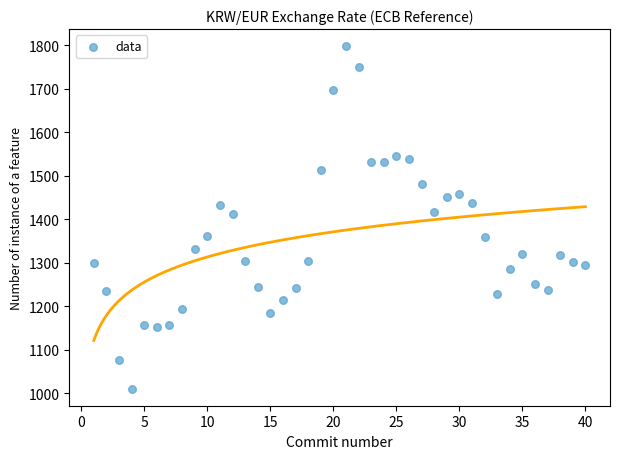

What is the range of X values (max minus min)?

39.0